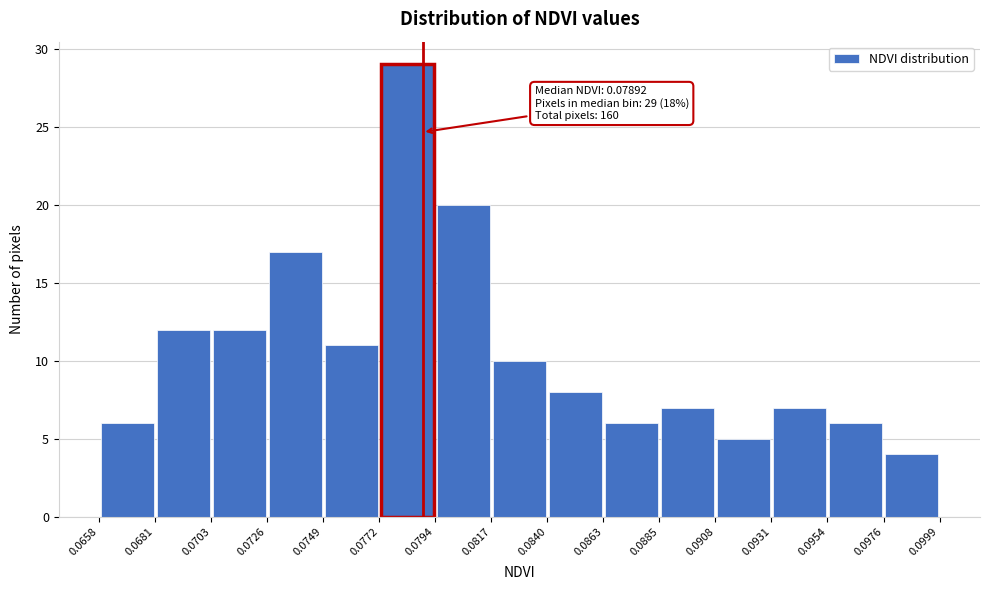

Which range on the x-axis has the tallest bar?

0.0772 to 0.0794